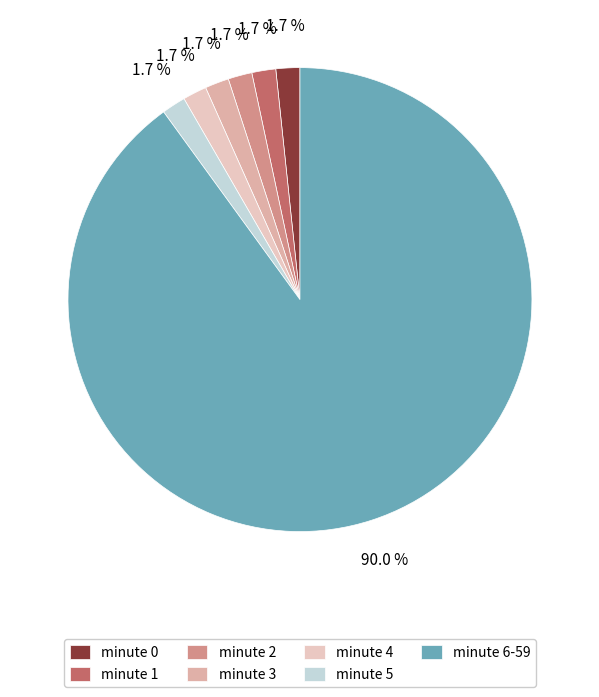

Rank the categories by value from highest to lowest.

minute 6, minute 0, minute 1, minute 2, minute 3, minute 4, minute 5